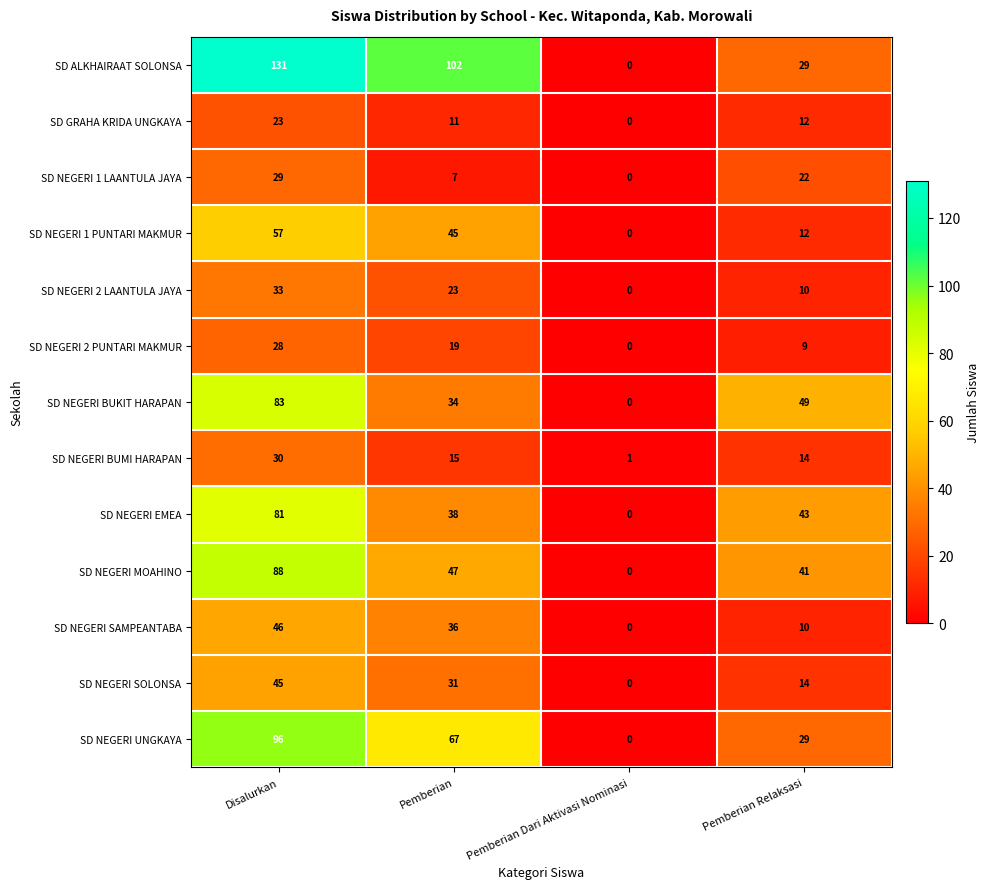

Which series has the largest total across all categories?

SD ALKHAIRAAT SOLONSA